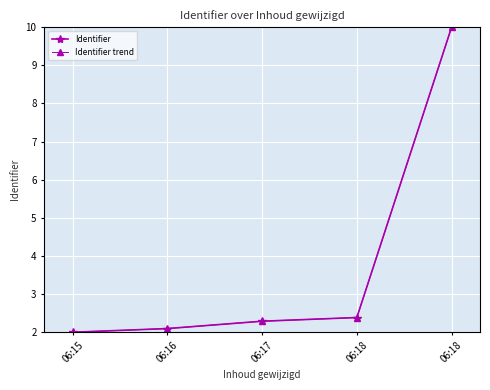

Reading left to right, extract all data points from this chart.

Identifier: 2.0	2.1	2.3	2.4	10.0
Identifier trend: 2.0	2.1	2.3	2.4	10.0